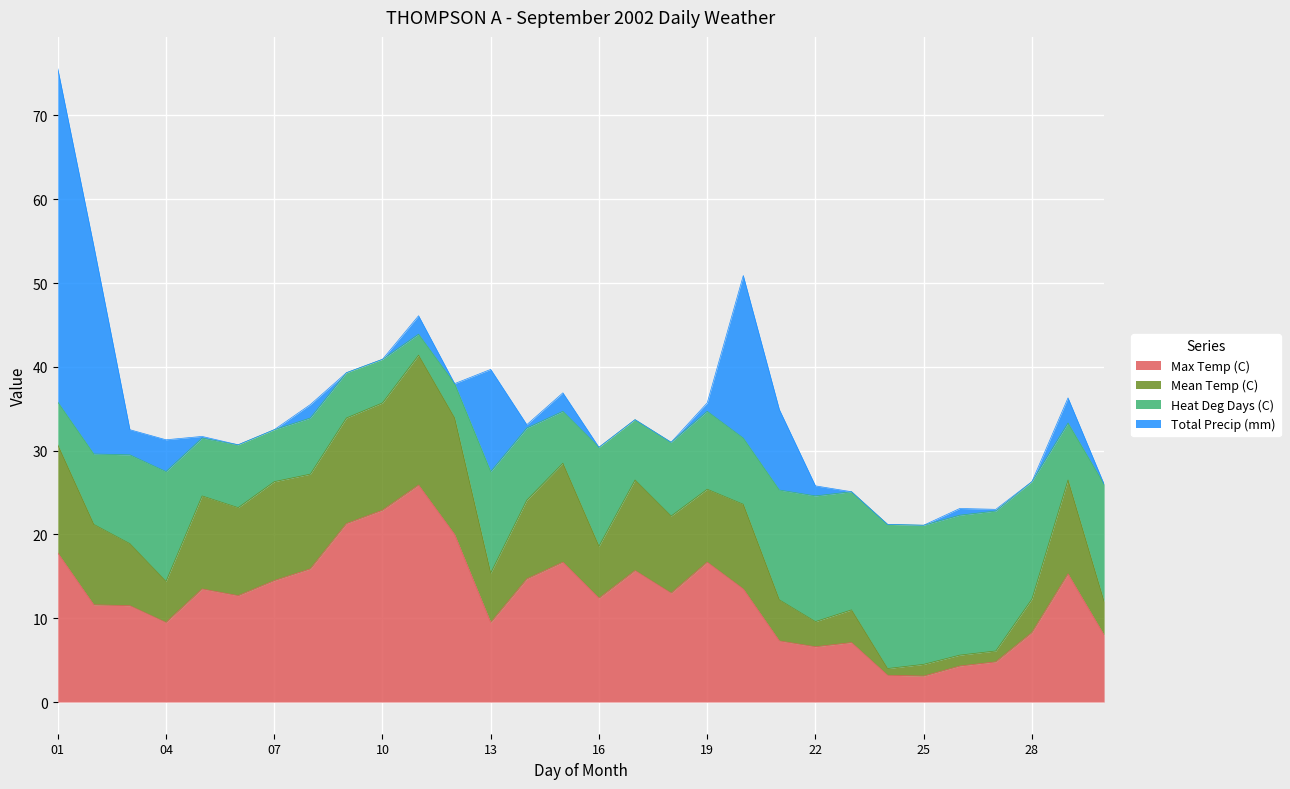

What is the value of the Max Temp (C) point at the 7th from the left?

14.5